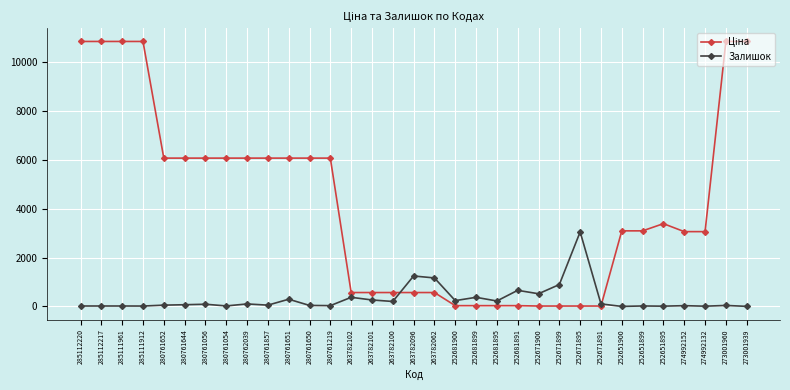

What is the difference between the highest and lowest values at 252651900?

3091.3